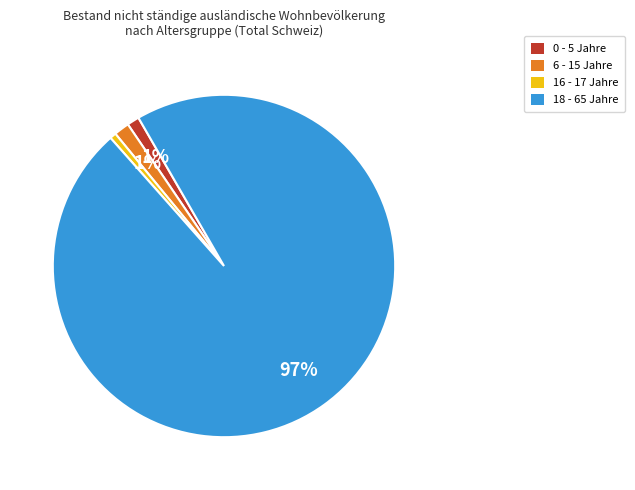

Is the sum of 16 - 17 Jahre and 18 - 65 Jahre greater than half?

Yes